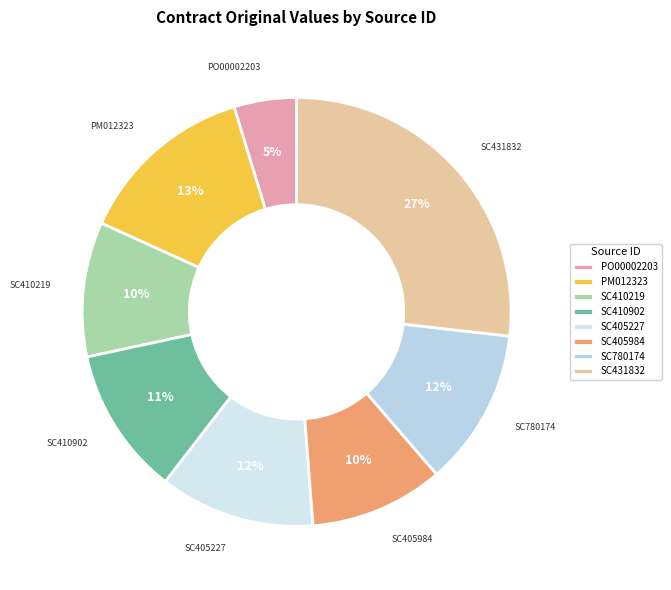

To the nearest percent, what is the combined percentage of SC431832 and SC405984?

37%